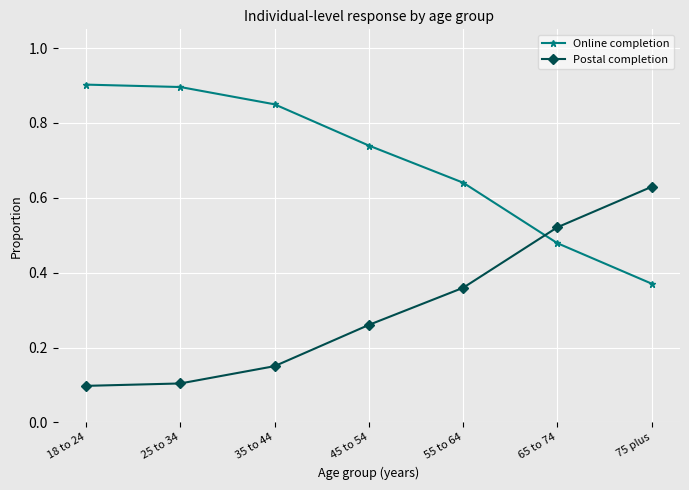

What is the sum of all Postal completion values?

2.1